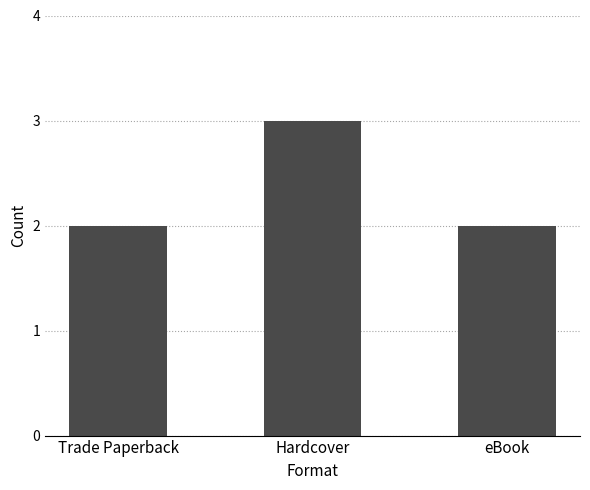

Are the bars horizontal?

No